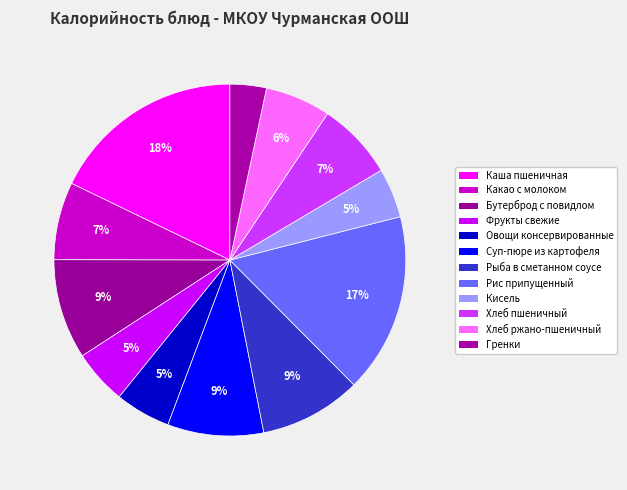

To the nearest percent, what is the average slice percentage?

8%